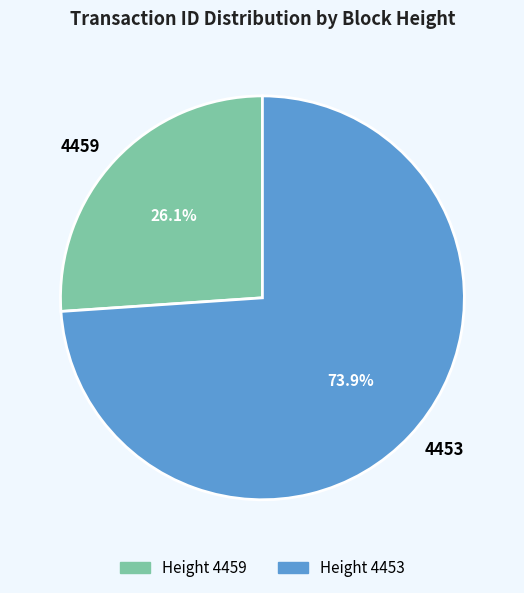

To the nearest percent, what is the average slice percentage?

50%